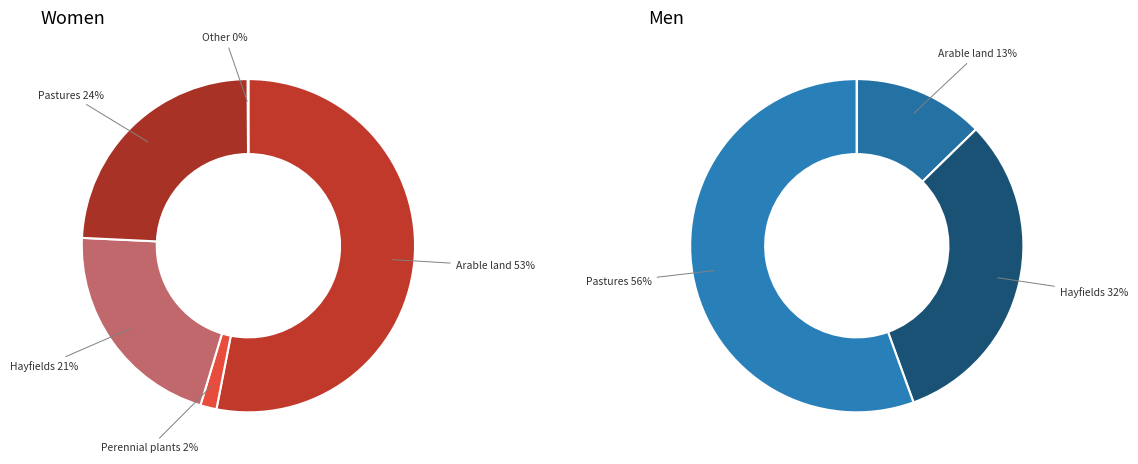

Count the number of slices in the pie.

5